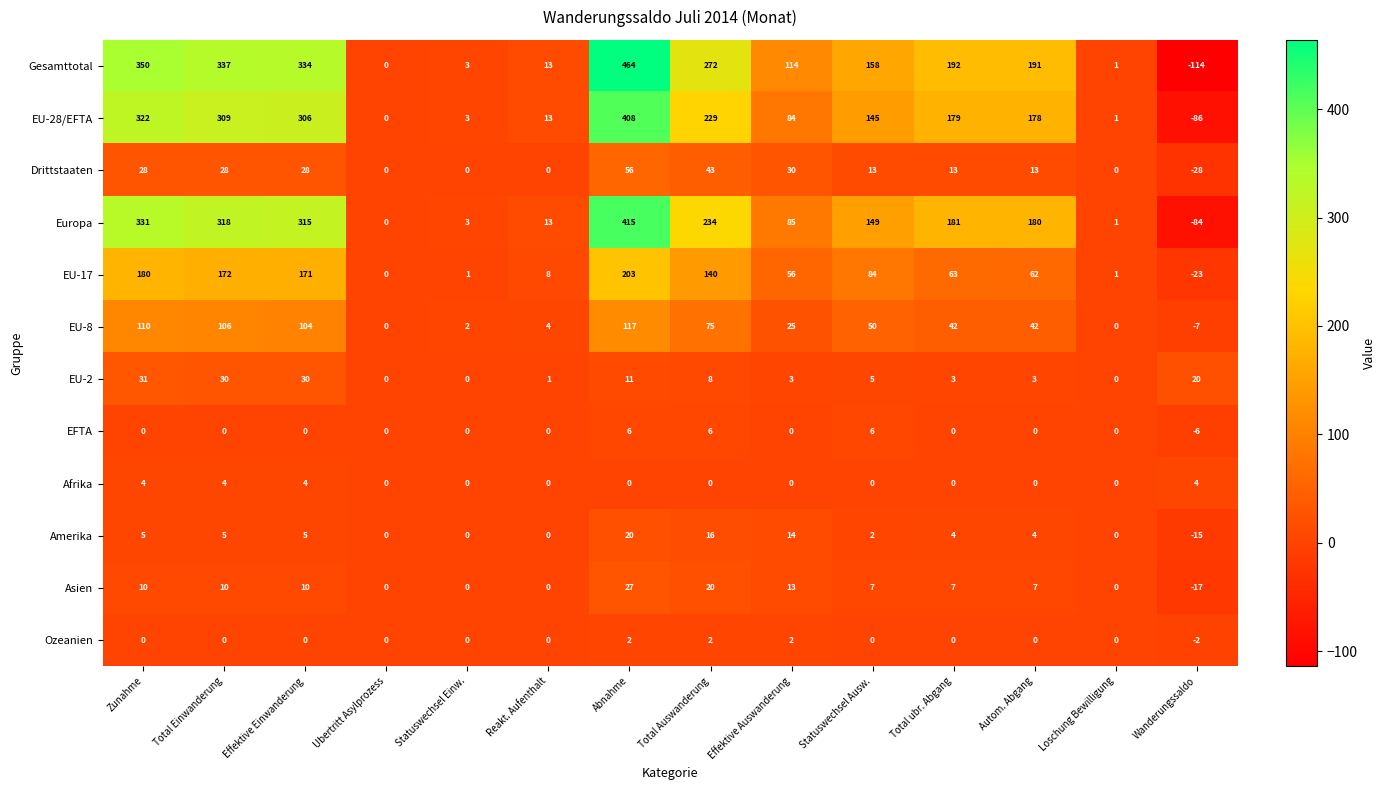

Where is Amerika nearest to the value 2?

Statuswechsel Ausw.